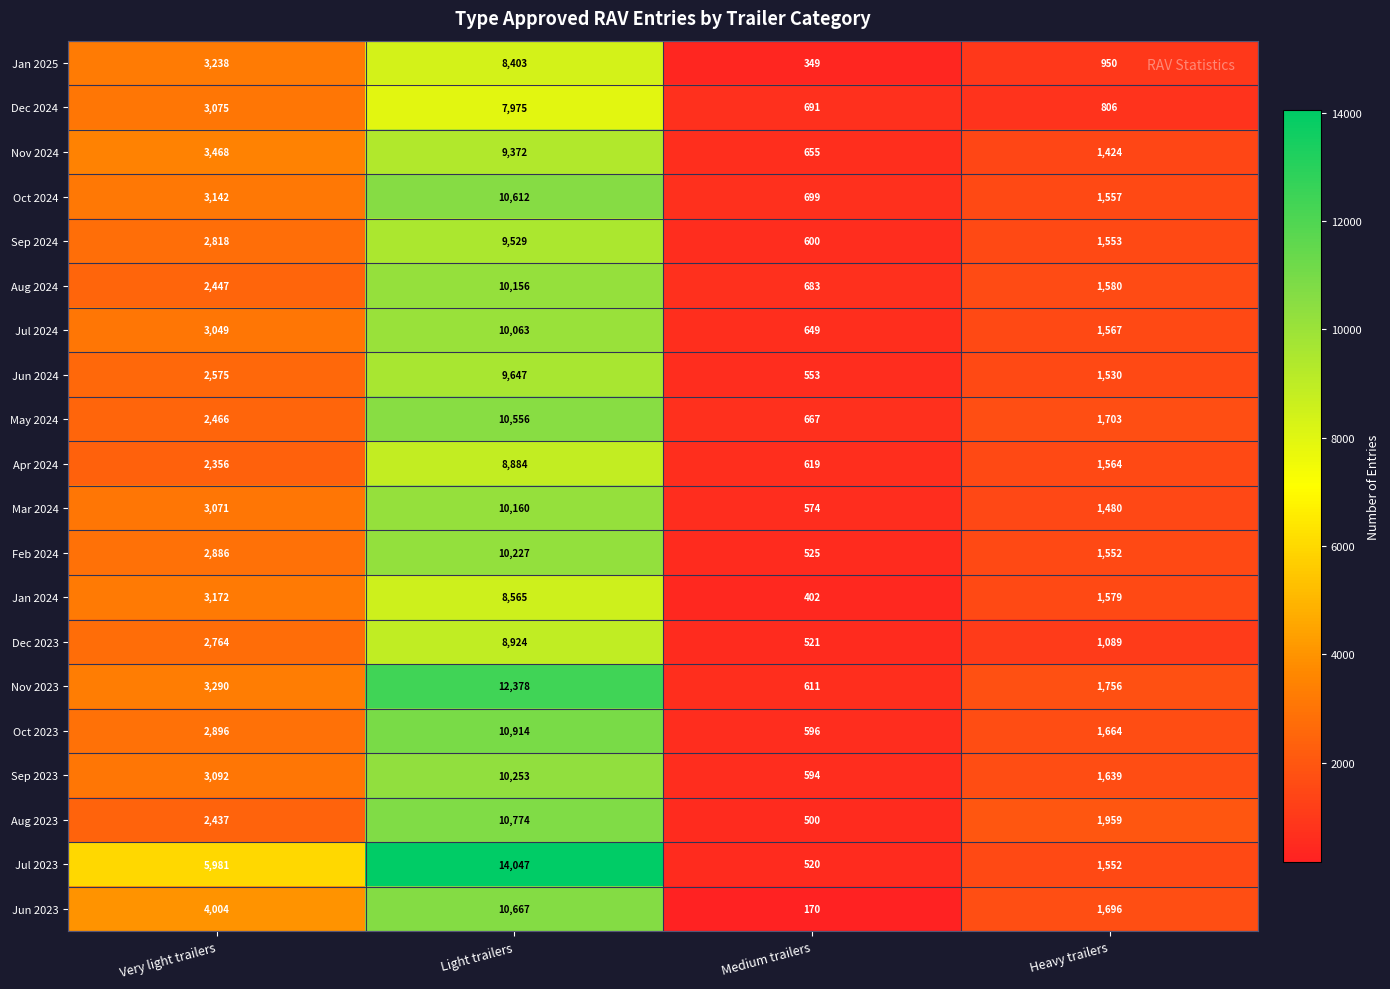

At which label is Nov 2023 closest to 6494?

Very light trailers